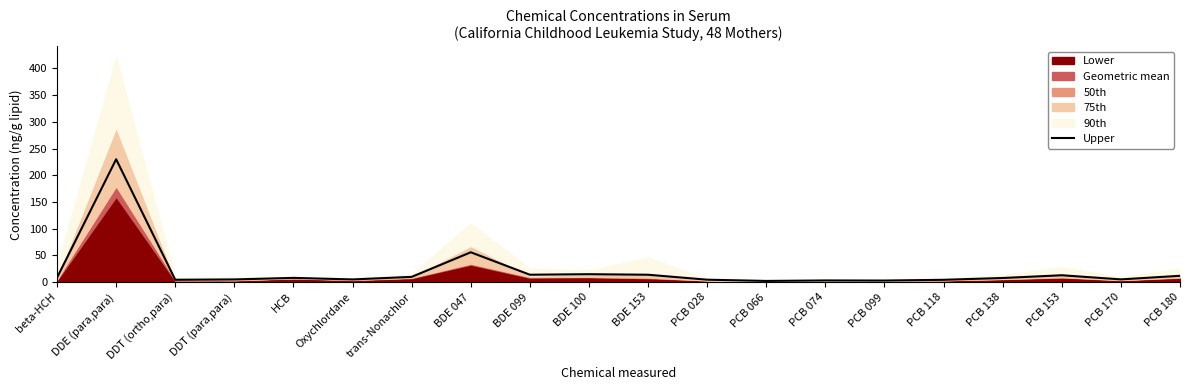

Is it true that Upper equals 10.0 at trans-Nonachlor?

True